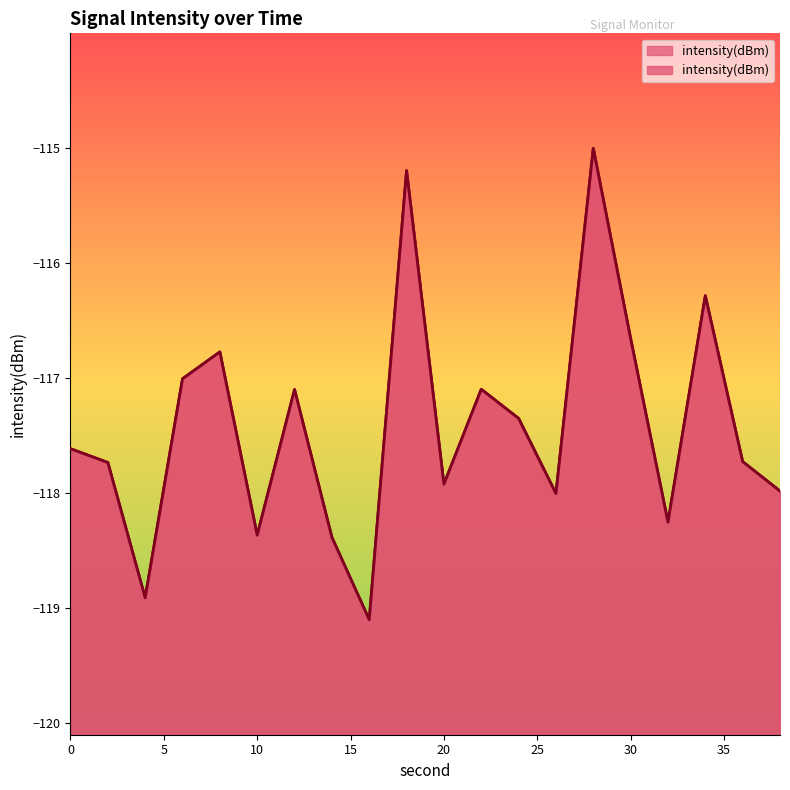

How many lines are shown in the chart?

1